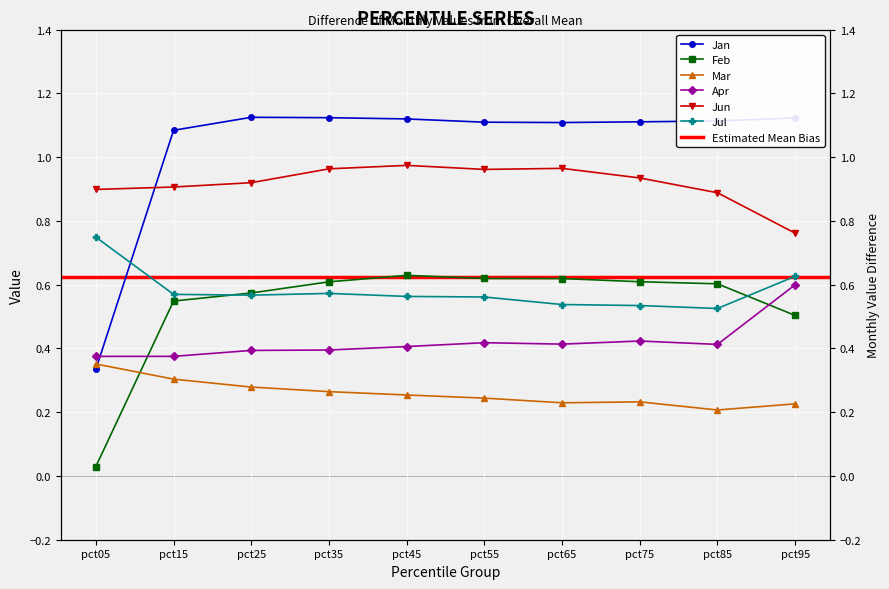

Reading right to left, transcribe all the data shown in this chart.

Jan: pct95=1.1	pct85=1.1	pct75=1.1	pct65=1.1	pct55=1.1	pct45=1.1	pct35=1.1	pct25=1.1	pct15=1.1	pct05=0.3
Feb: pct95=0.5	pct85=0.6	pct75=0.6	pct65=0.6	pct55=0.6	pct45=0.6	pct35=0.6	pct25=0.6	pct15=0.5	pct05=0.0
Mar: pct95=0.2	pct85=0.2	pct75=0.2	pct65=0.2	pct55=0.2	pct45=0.3	pct35=0.3	pct25=0.3	pct15=0.3	pct05=0.4
Apr: pct95=0.6	pct85=0.4	pct75=0.4	pct65=0.4	pct55=0.4	pct45=0.4	pct35=0.4	pct25=0.4	pct15=0.4	pct05=0.4
Jun: pct95=0.8	pct85=0.9	pct75=0.9	pct65=1.0	pct55=1.0	pct45=1.0	pct35=1.0	pct25=0.9	pct15=0.9	pct05=0.9
Jul: pct95=0.6	pct85=0.5	pct75=0.5	pct65=0.5	pct55=0.6	pct45=0.6	pct35=0.6	pct25=0.6	pct15=0.6	pct05=0.7